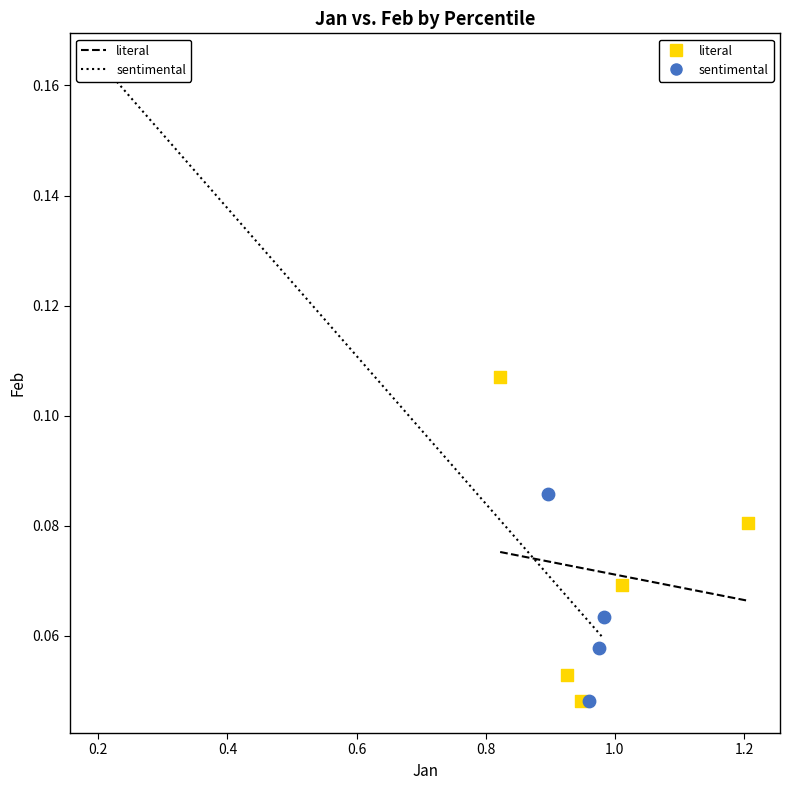

Which series reaches the maximum Y coordinate?

sentimental